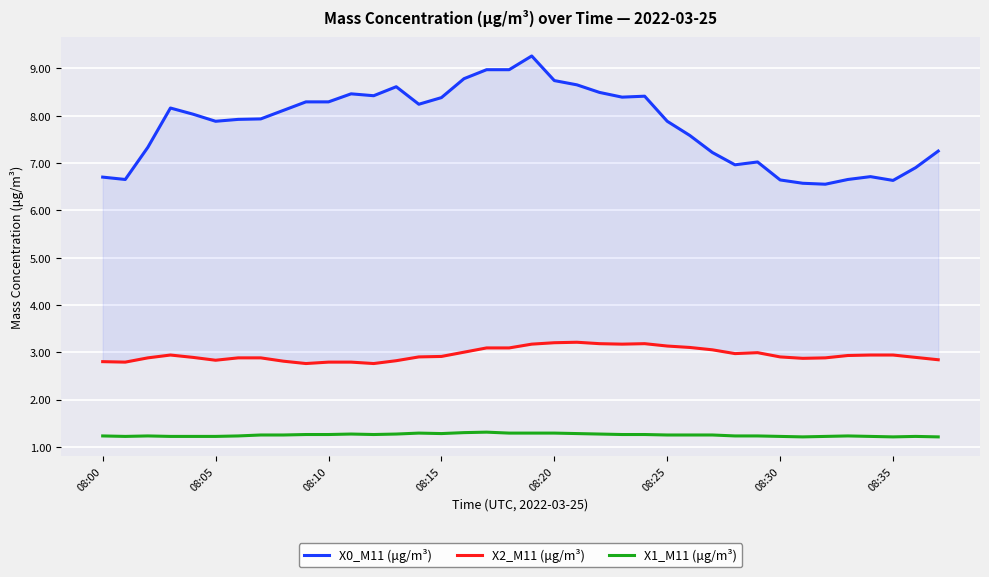

Reading left to right, transcribe all the data shown in this chart.

X0_M11 (μg/m³): 6.7	6.7	7.3	8.2	8.0	7.9	7.9	7.9	8.1	8.3	8.3	8.5	8.4	8.6	8.2	8.4	8.8	9.0	9.0	9.3	8.7	8.7	8.5	8.4	8.4	7.9	7.6	7.2	7.0	7.0	6.6	6.6	6.5	6.7	6.7	6.6	6.9	7.2
X2_M11 (μg/m³): 2.8	2.8	2.9	2.9	2.9	2.8	2.9	2.9	2.8	2.8	2.8	2.8	2.8	2.8	2.9	2.9	3.0	3.1	3.1	3.2	3.2	3.2	3.2	3.2	3.2	3.1	3.1	3.0	3.0	3.0	2.9	2.9	2.9	2.9	2.9	2.9	2.9	2.8
X1_M11 (μg/m³): 1.2	1.2	1.2	1.2	1.2	1.2	1.2	1.2	1.2	1.3	1.3	1.3	1.3	1.3	1.3	1.3	1.3	1.3	1.3	1.3	1.3	1.3	1.3	1.3	1.3	1.2	1.2	1.2	1.2	1.2	1.2	1.2	1.2	1.2	1.2	1.2	1.2	1.2